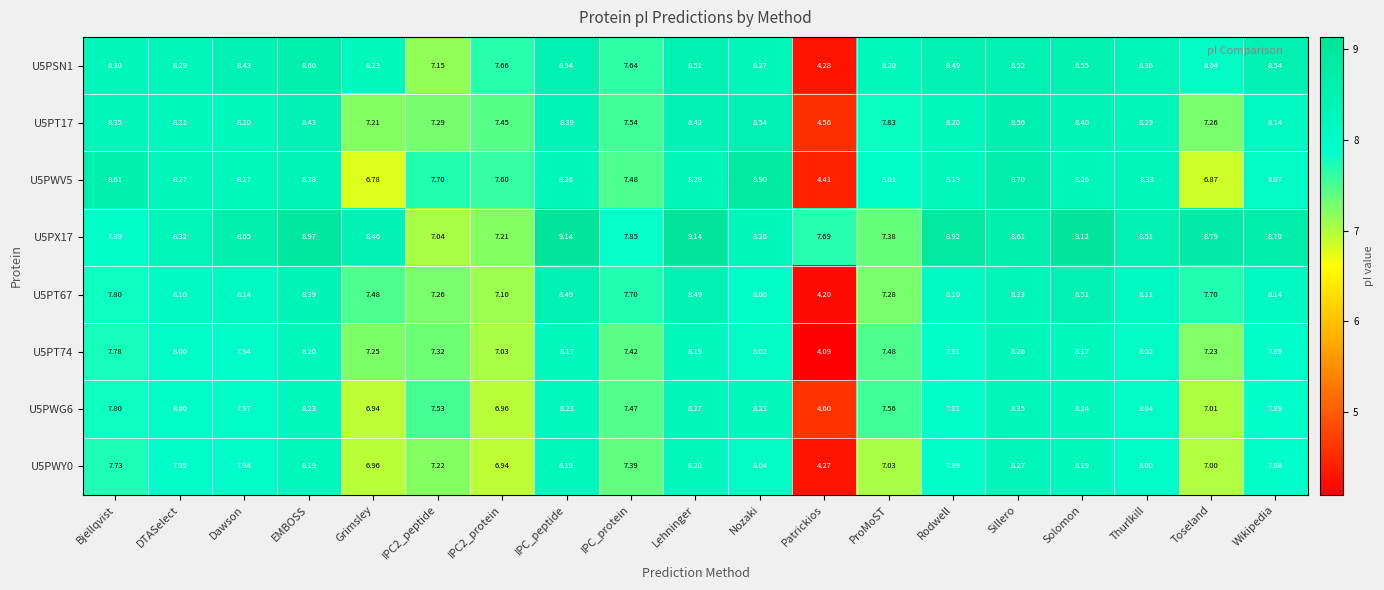

At which category is the sum across all series the highest?

Sillero